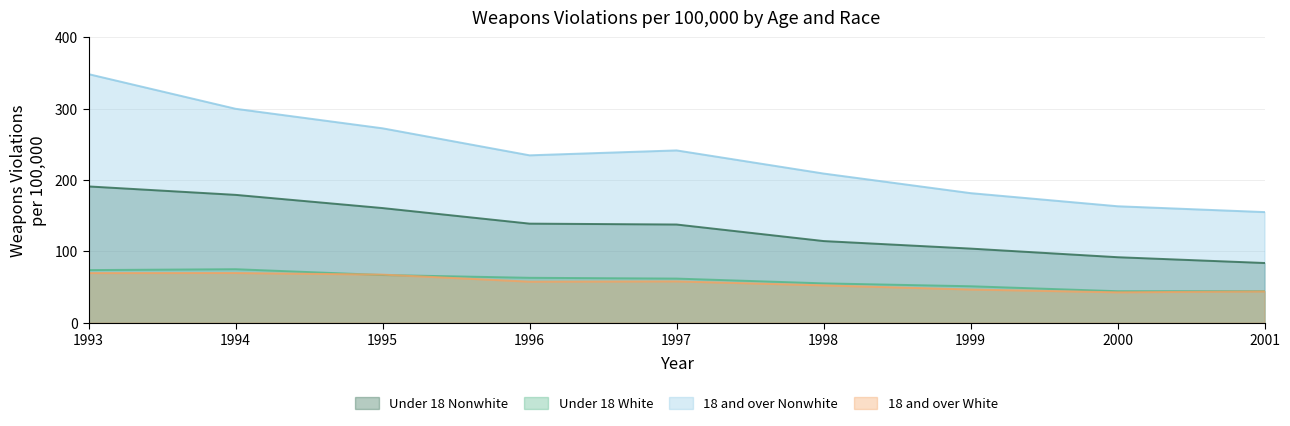

True or false: 18 and over Nonwhite and 18 and over White intersect in this chart.

False